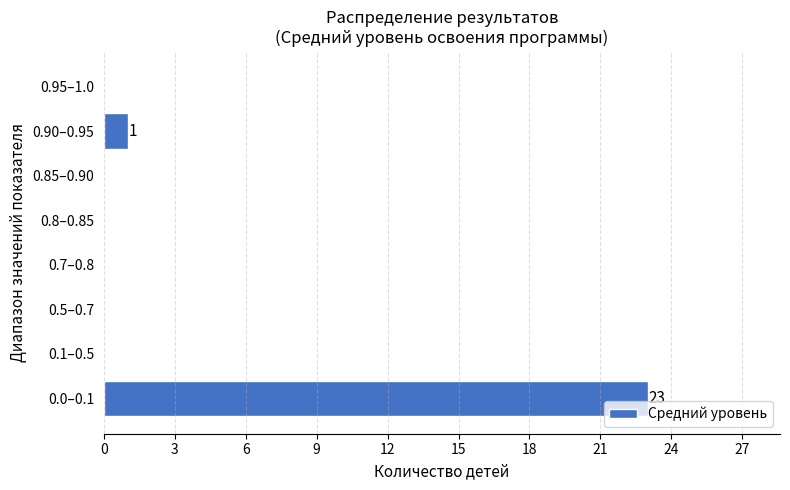

Reading bottom to top, transcribe all the data shown in this chart.

0.0–0.1=23	0.1–0.5=0	0.5–0.7=0	0.7–0.8=0	0.8–0.85=0	0.85–0.90=0	0.90–0.95=1	0.95–1.0=0